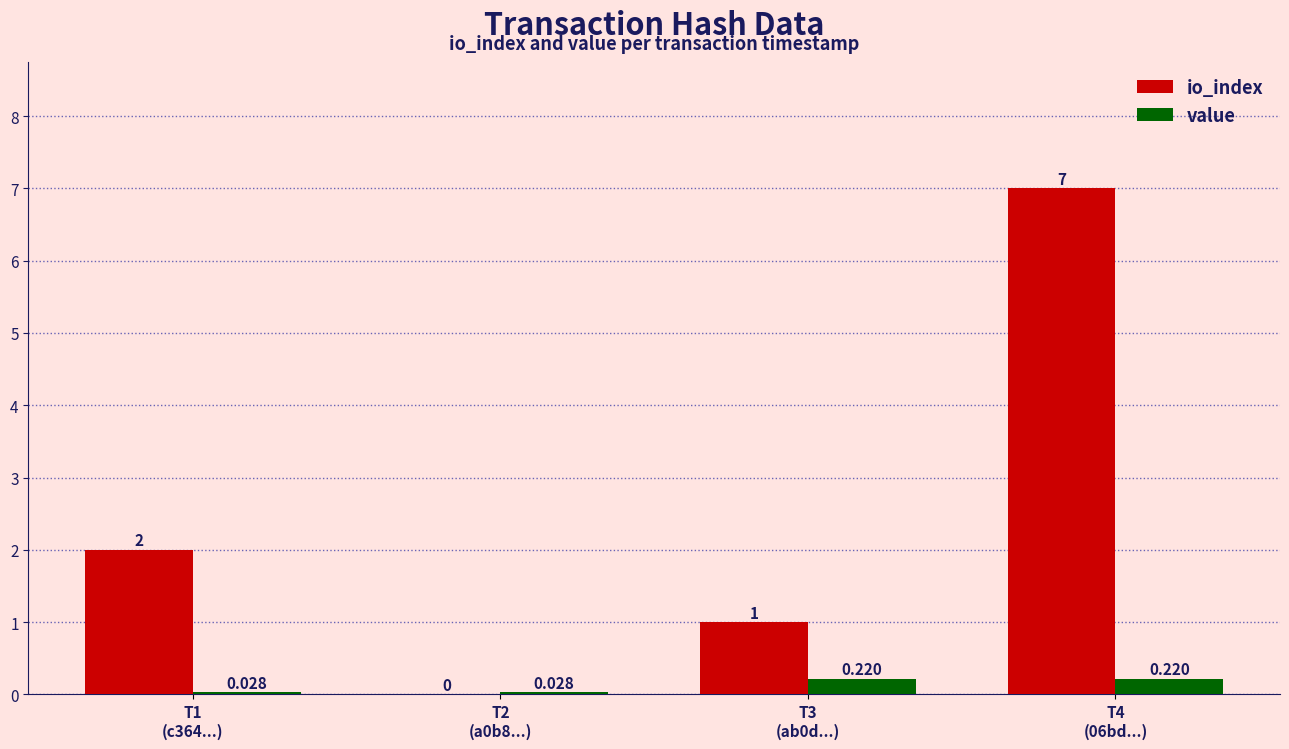

Which series has the largest total across all categories?

io_index